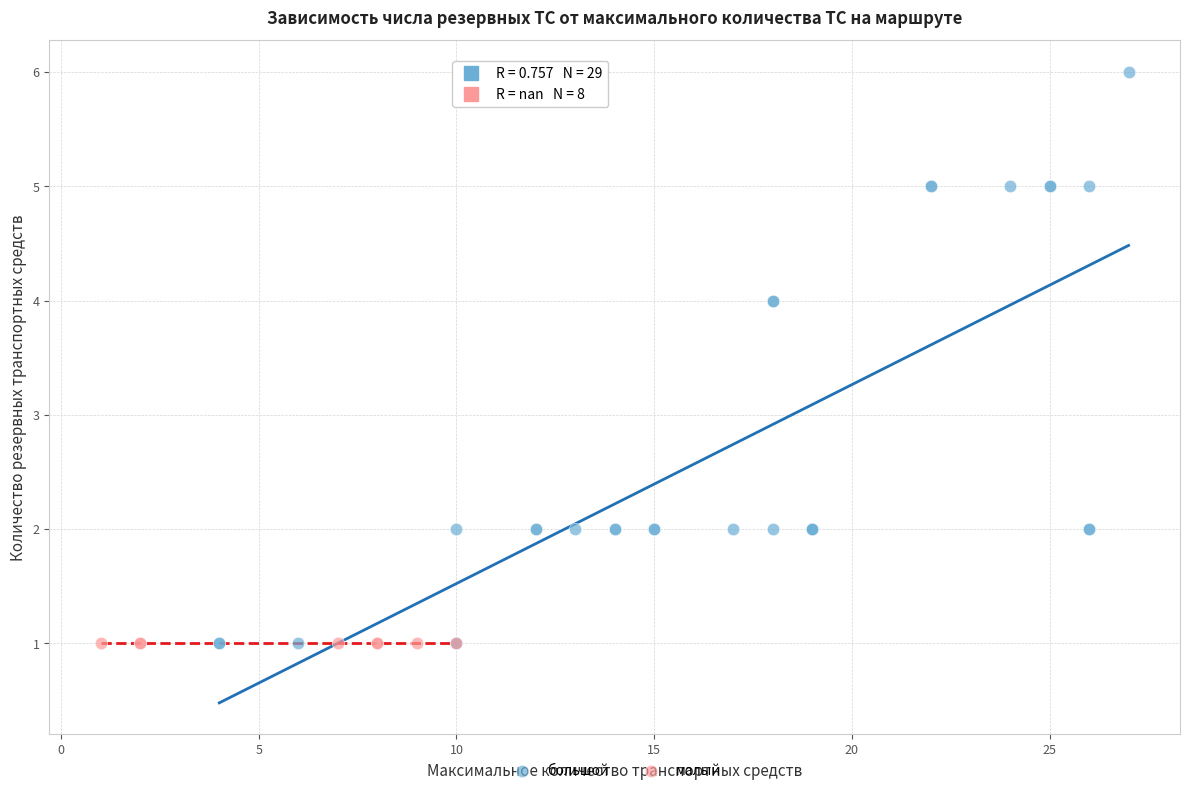

Which series reaches the maximum Y coordinate?

большой